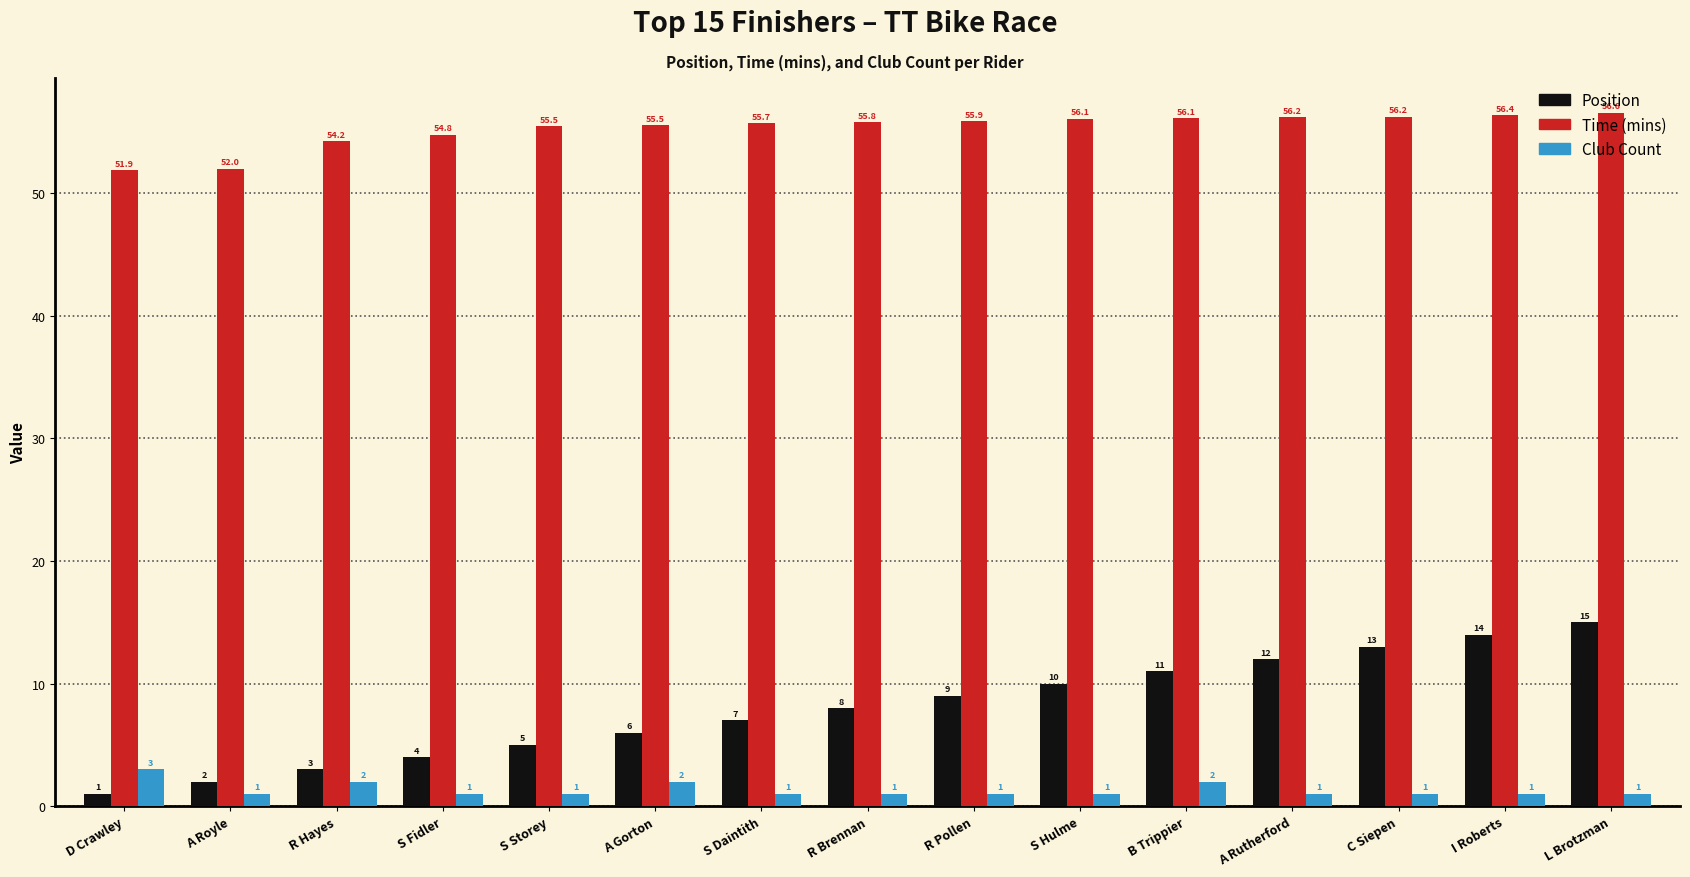

Which series has the widest spread of values?

Position